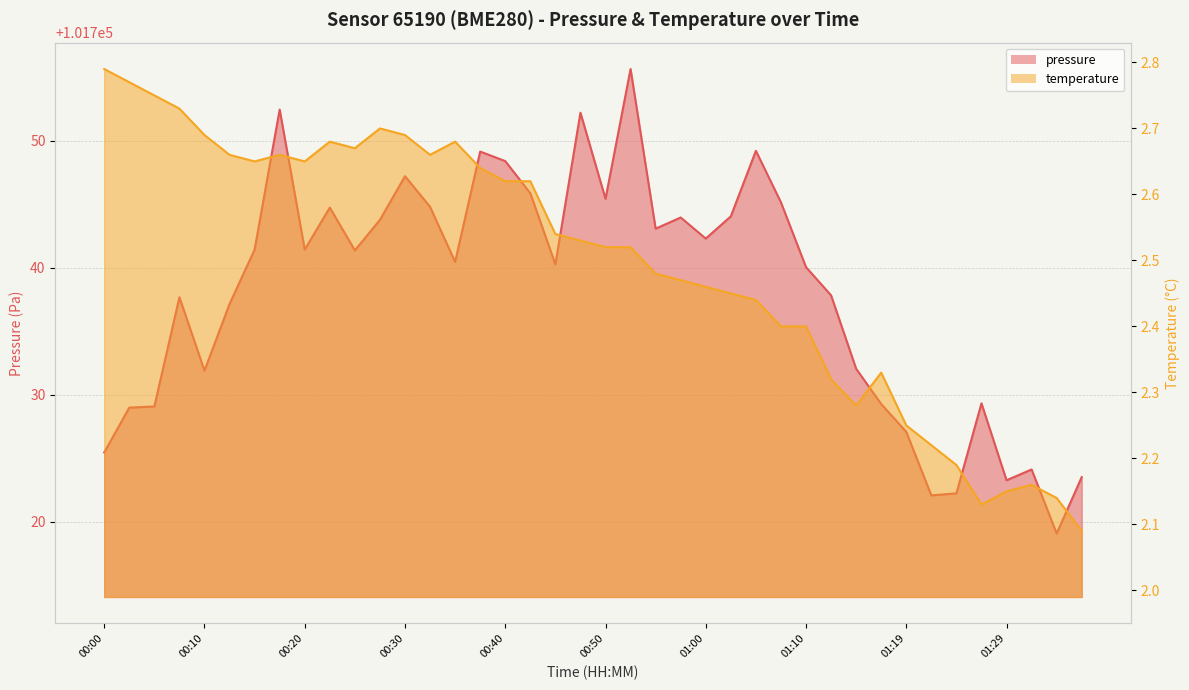

What is the value of the temperature point at the 18th from the left?

2.6